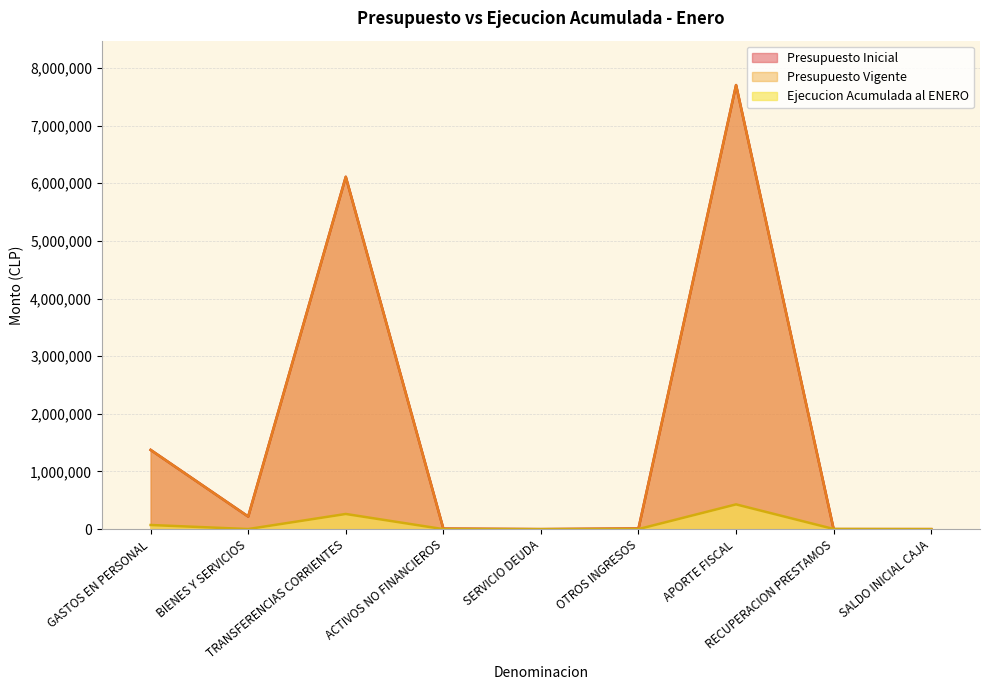

True or false: Presupuesto Inicial has a value of 6110012 at TRANSFERENCIAS CORRIENTES.

True